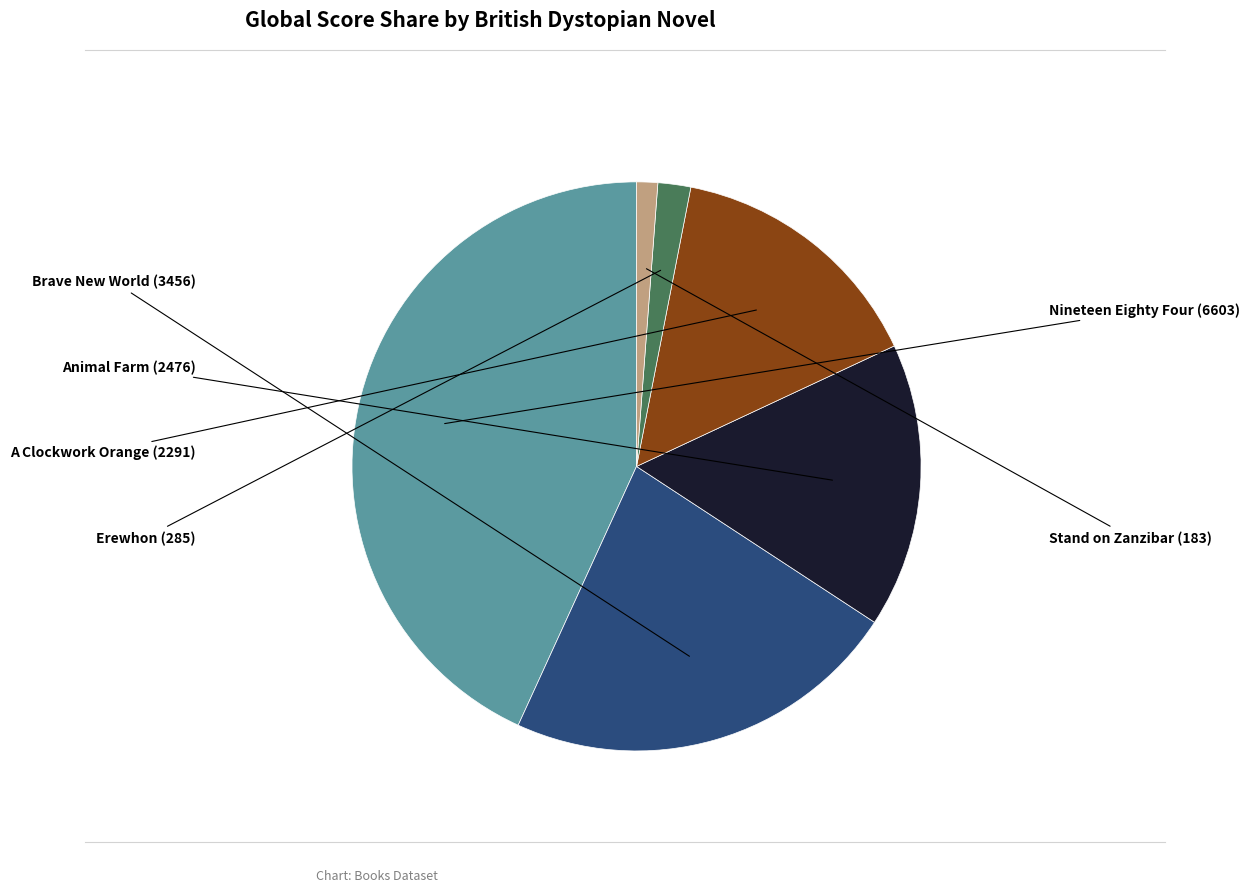

Is there a majority slice in this chart?

No